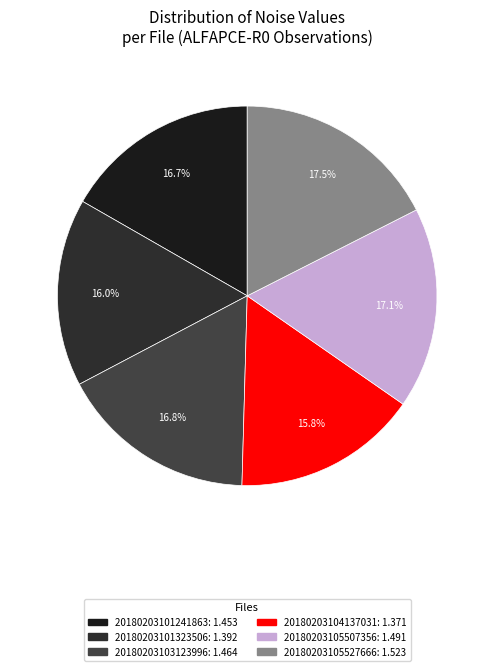

What is the total percentage of 20180203104137031 and 20180203105507356?

32.9%